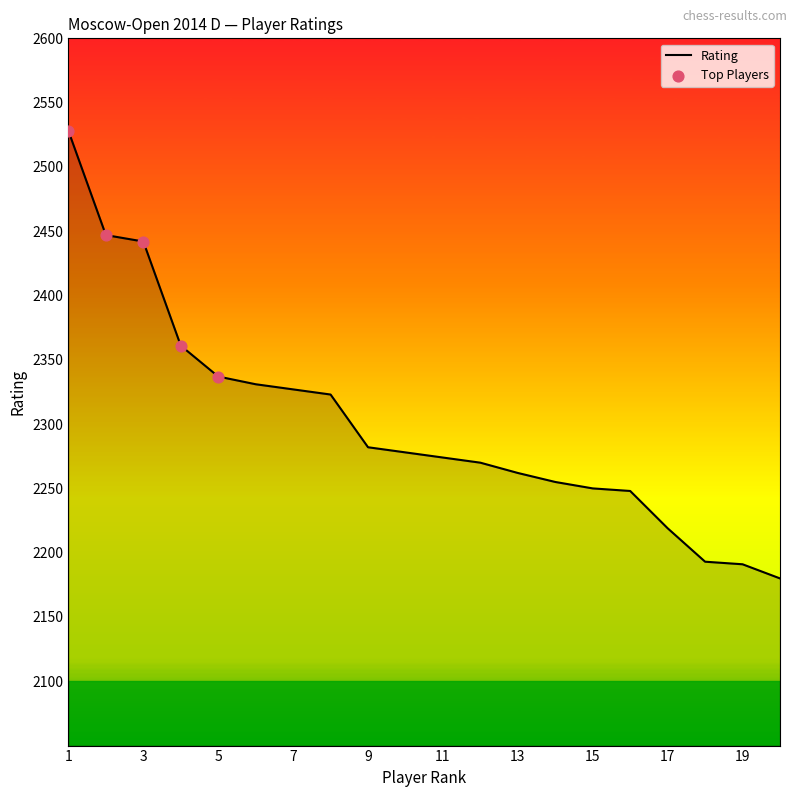

What is the greatest value displayed?

2528